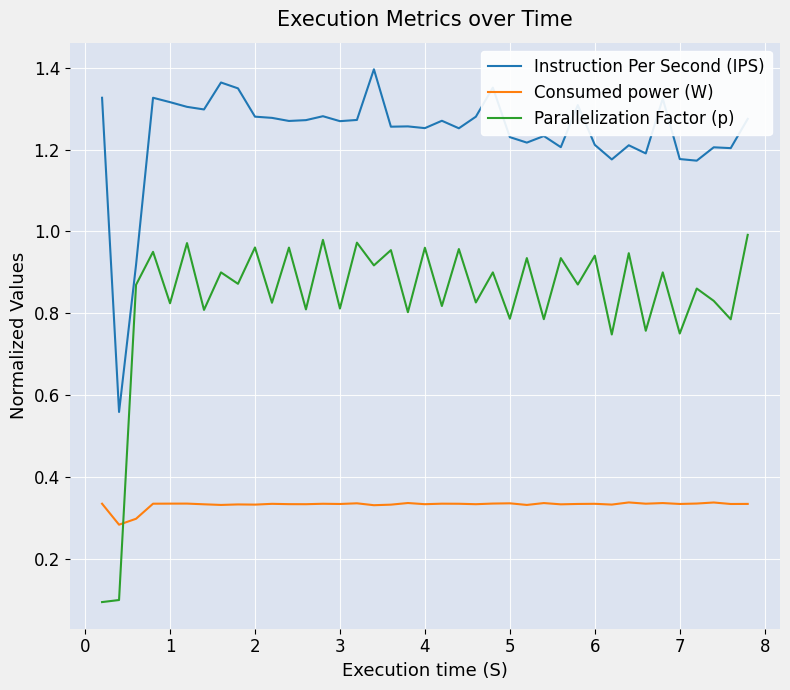

Which series has the widest spread of values?

Parallelization Factor (p)